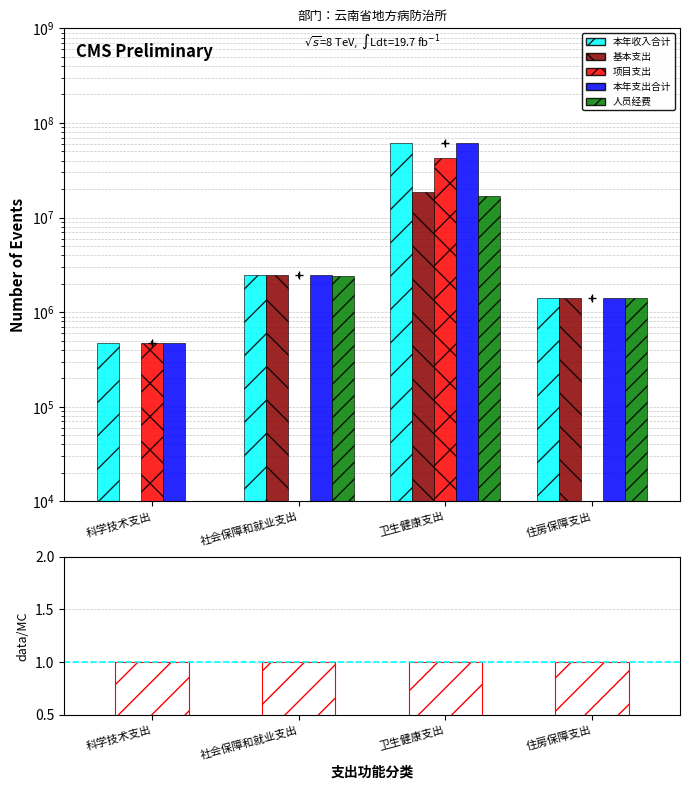

How many bars are there in total?

24